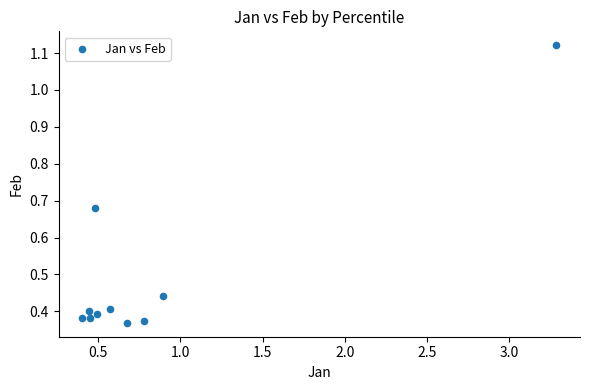

What is the average Y value?

0.5